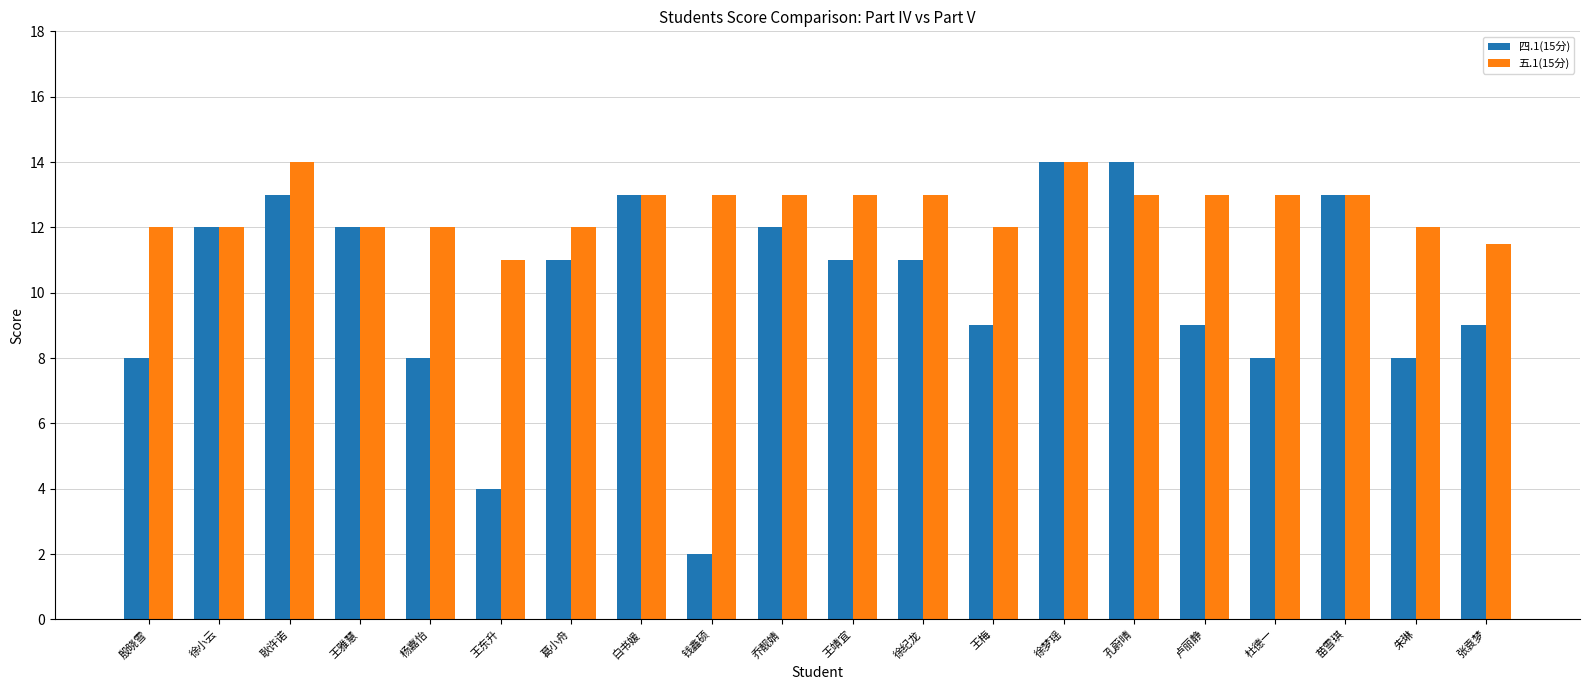

What are all the series names shown in the legend?

四.1(15分), 五.1(15分)